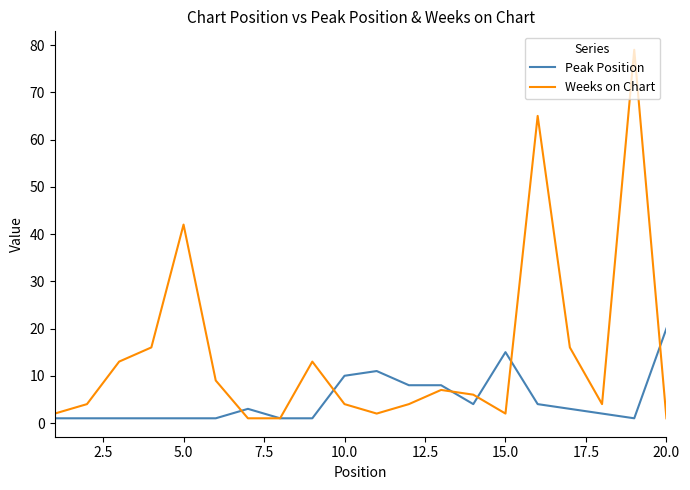

List the series in order of their overall mean, highest first.

Weeks on Chart, Peak Position